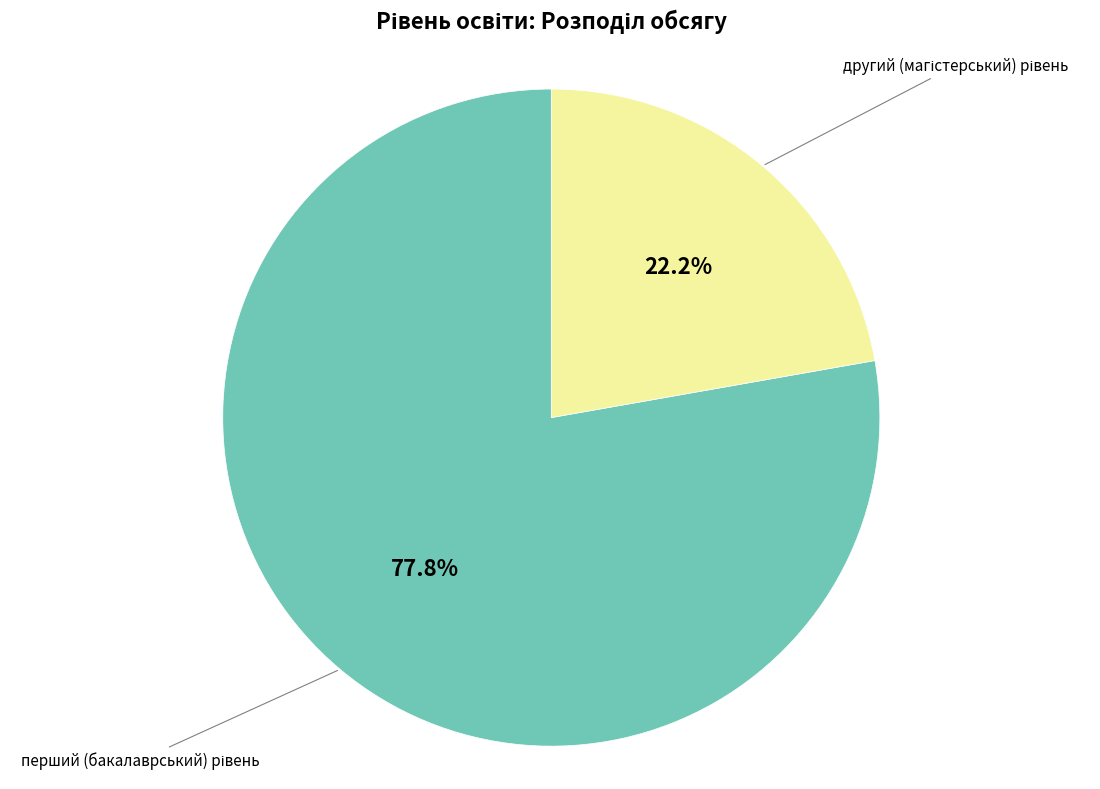

How many segments does this pie chart have?

2